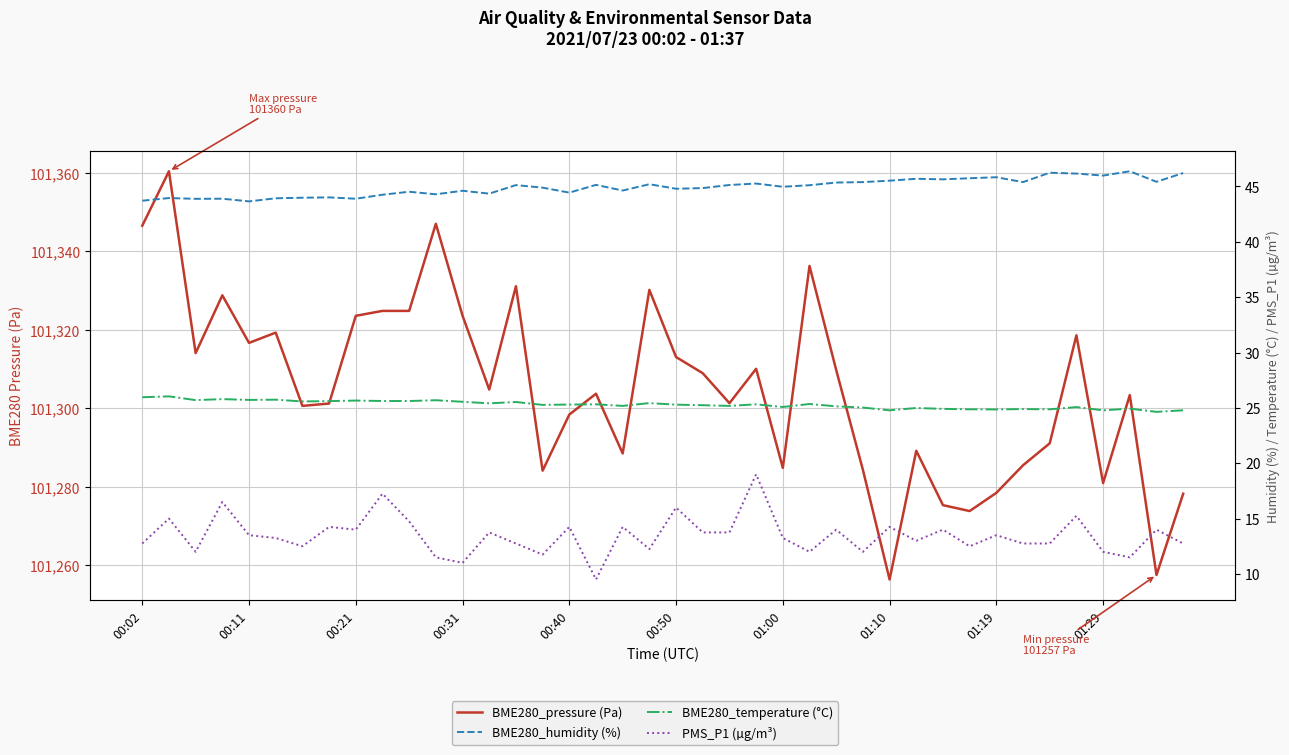

What position from the left is 27?

28